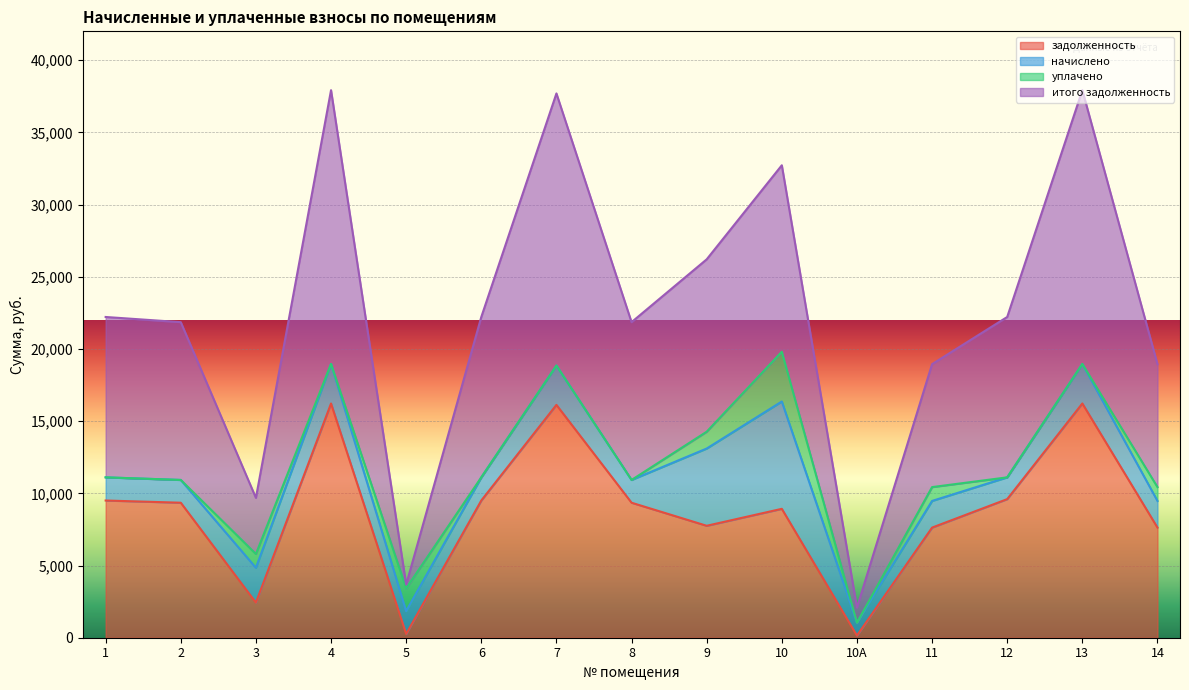

What is the total value across all series at 1?

22215.6